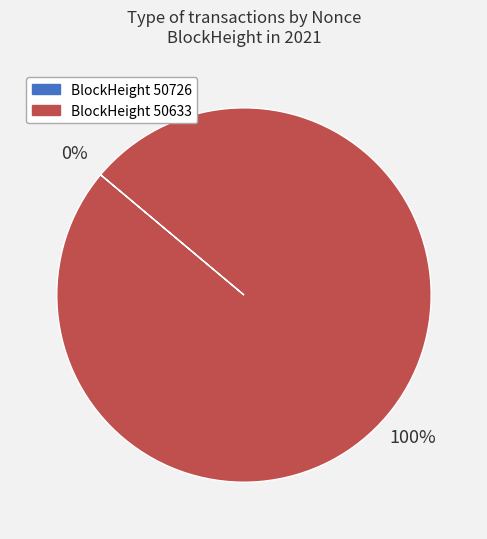

Does any single category account for the majority?

Yes